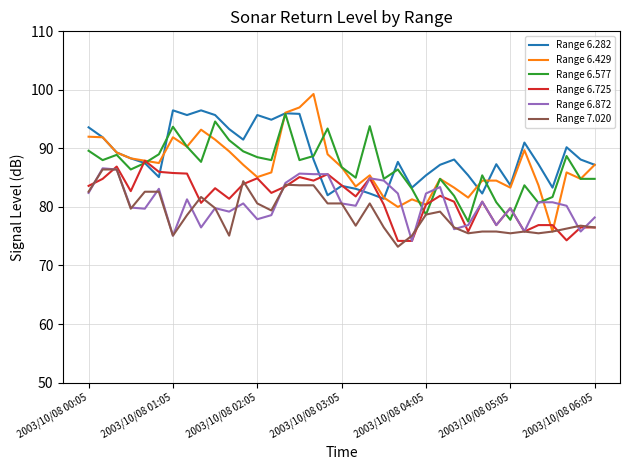

Which series has the largest total across all categories?

Range 6.282